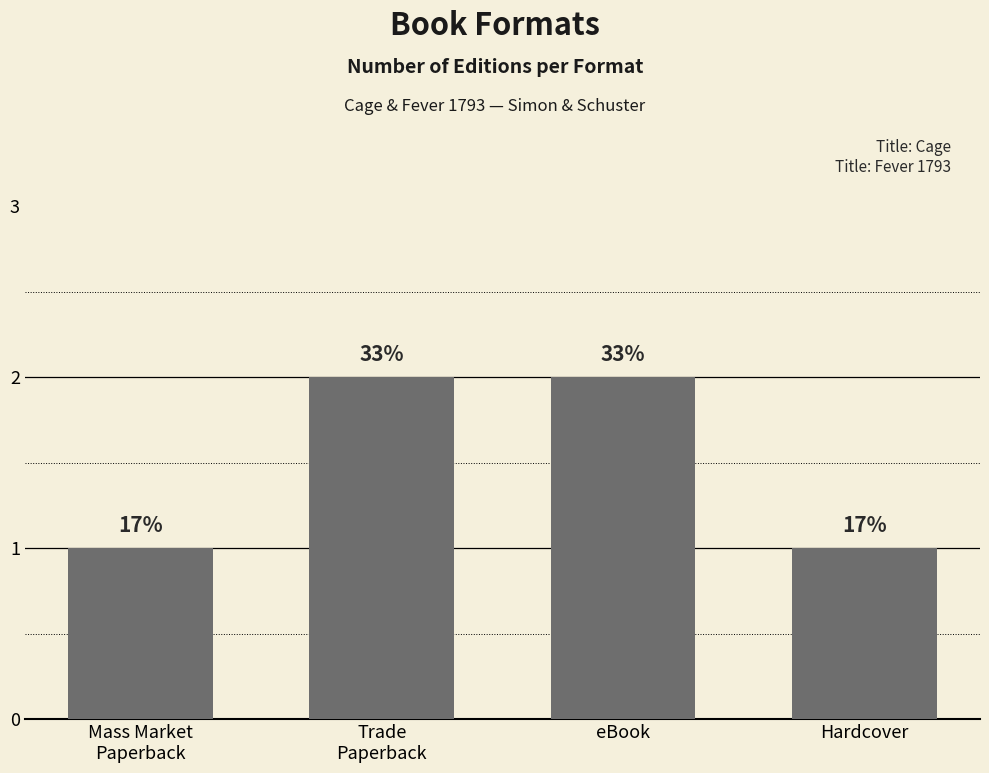

What position from the left is Trade
Paperback?

2